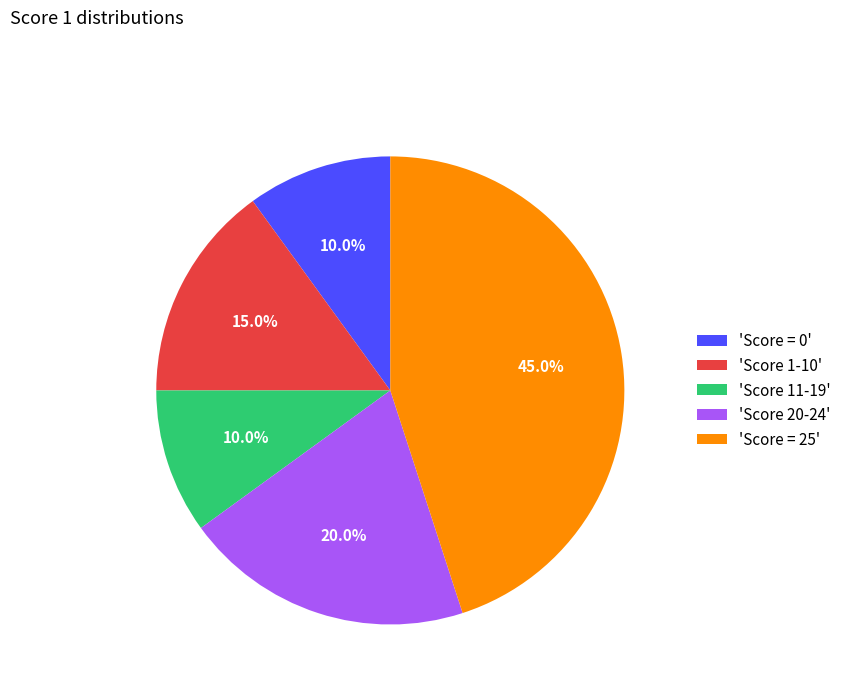

What is the ratio of the value at 'Score = 25' to the value at 'Score 11-19'?

4.5